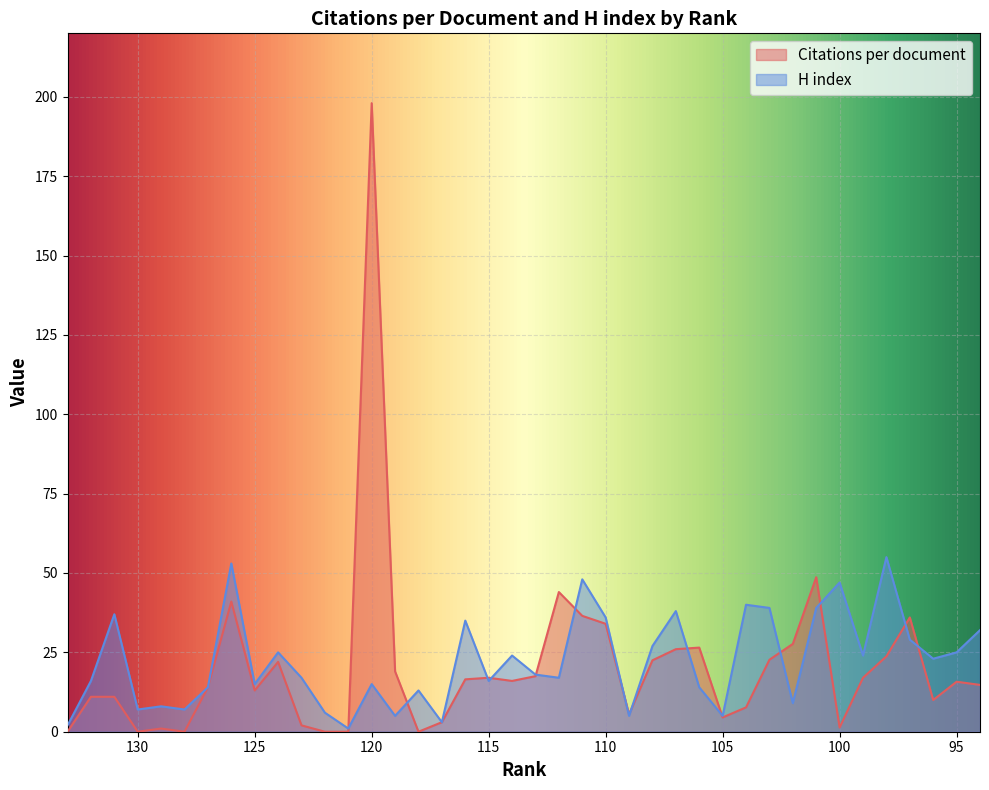

What is the spread (max minus min) of values at 100?

45.7